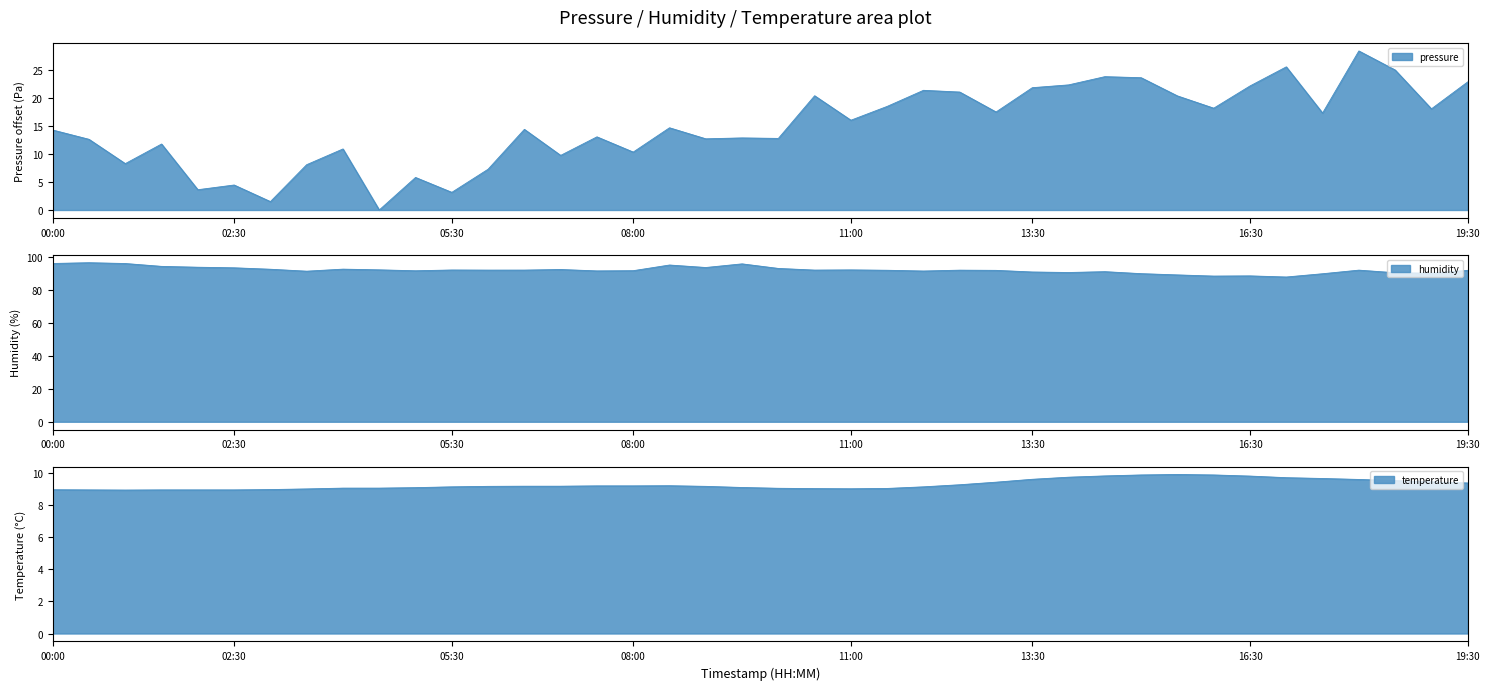

The pressure series shows 0.7 at 6. True or false?

False